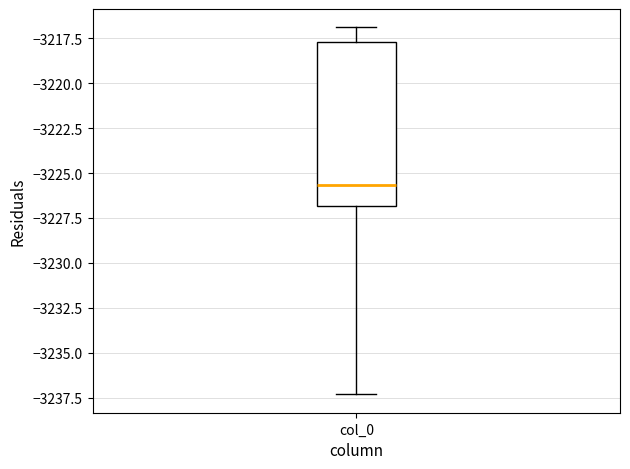

Transcribe this box plot: give where the median line is, the range the box spans, and where the two whiskers end, as read against the y-axis. The values are not printed on the chart, so give them approximately, as read against the axis.

median -3225.5, box -3227.0 to -3217.5, whiskers -3237.5 to -3217.0